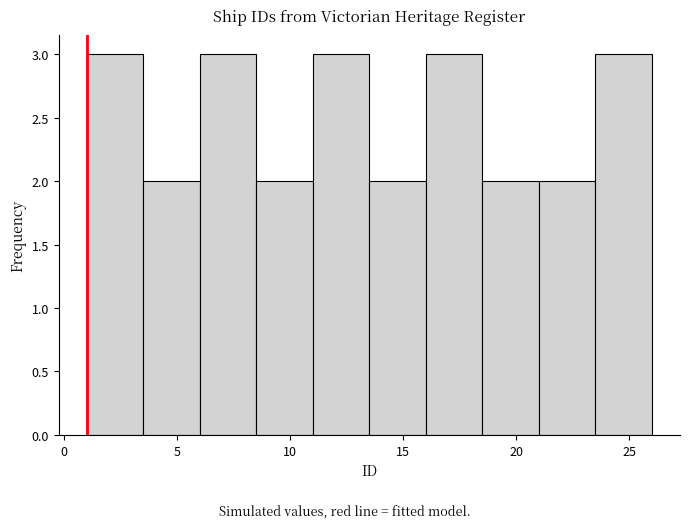

Reading left to right, list every bar in this chart as the range it spans on the x-axis followed by its height. The values are not printed on the chart, so give them approximately, as read against the axis.

1.0 to 3.5: 3
3.5 to 6.0: 2
6.0 to 8.5: 3
8.5 to 11.0: 2
11.0 to 13.5: 3
13.5 to 16.0: 2
16.0 to 18.5: 3
18.5 to 21.0: 2
21.0 to 23.5: 2
23.5 to 26.0: 3